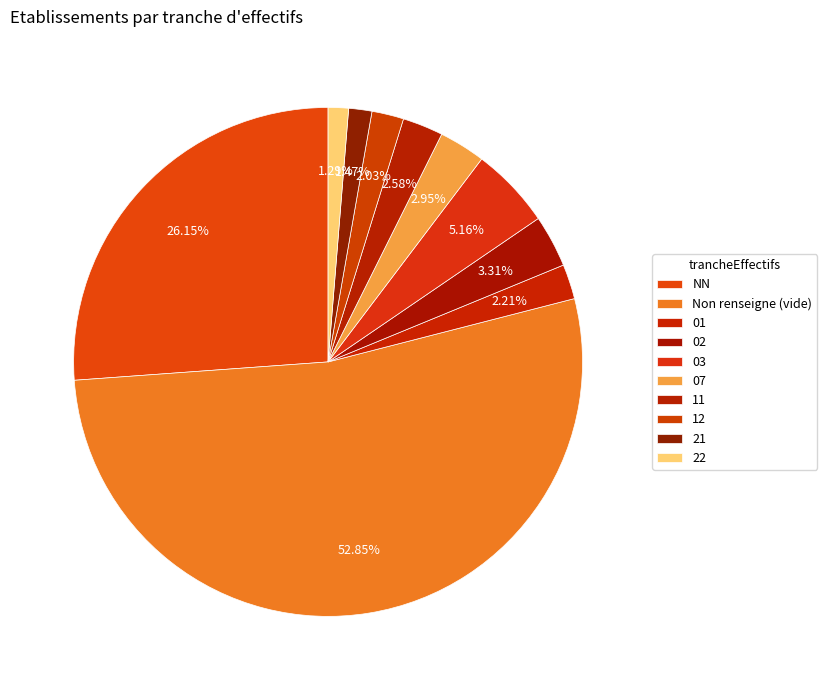

What portion of the pie excludes 02?

96.7%